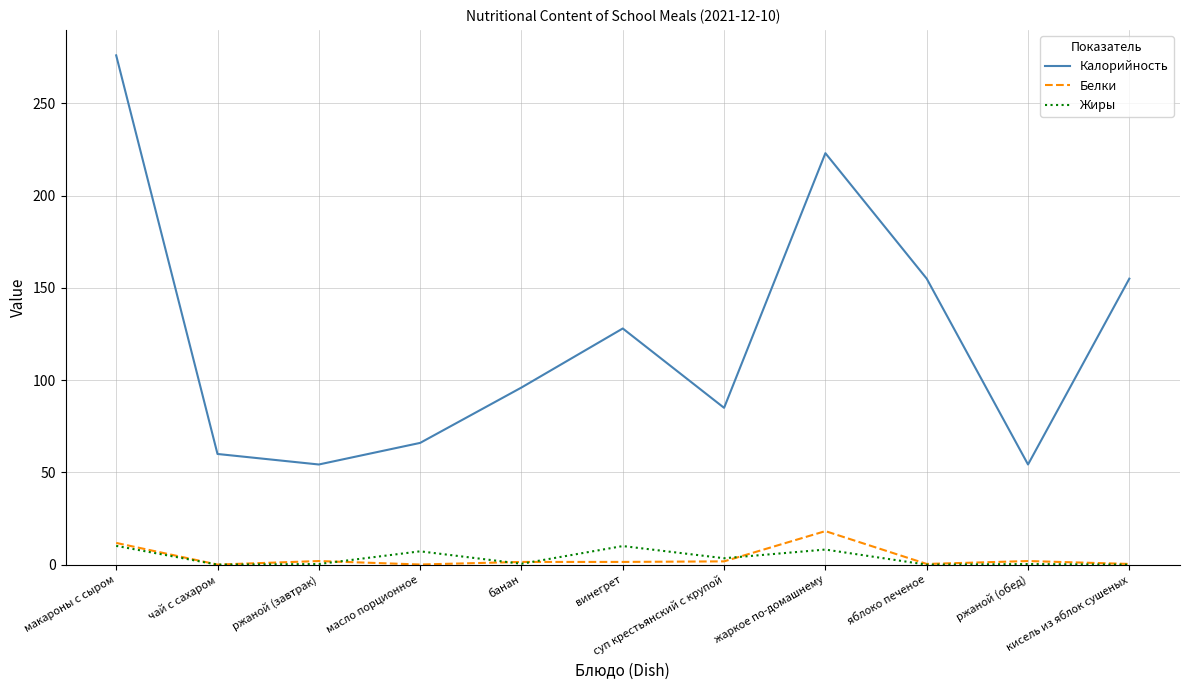

True or false: Калорийность and Белки intersect in this chart.

False